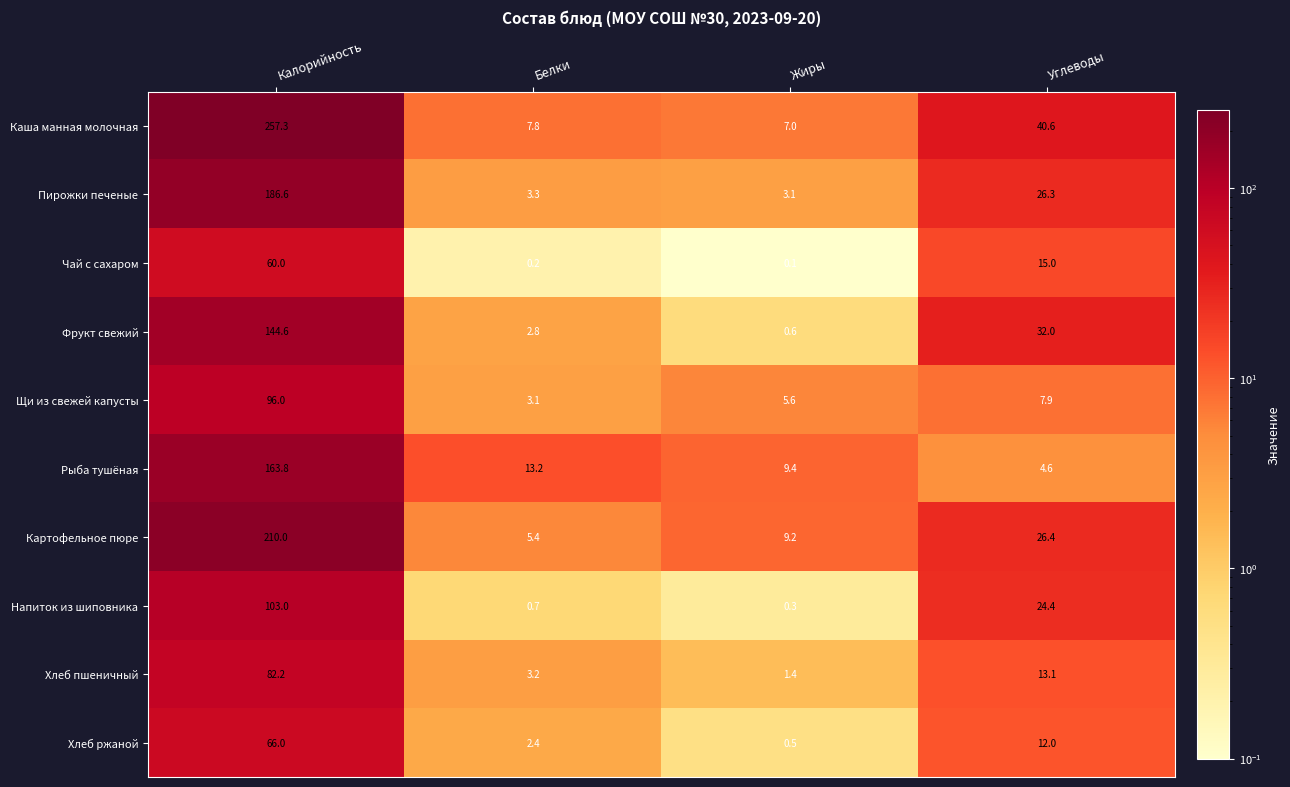

How many series are shown in this chart?

10